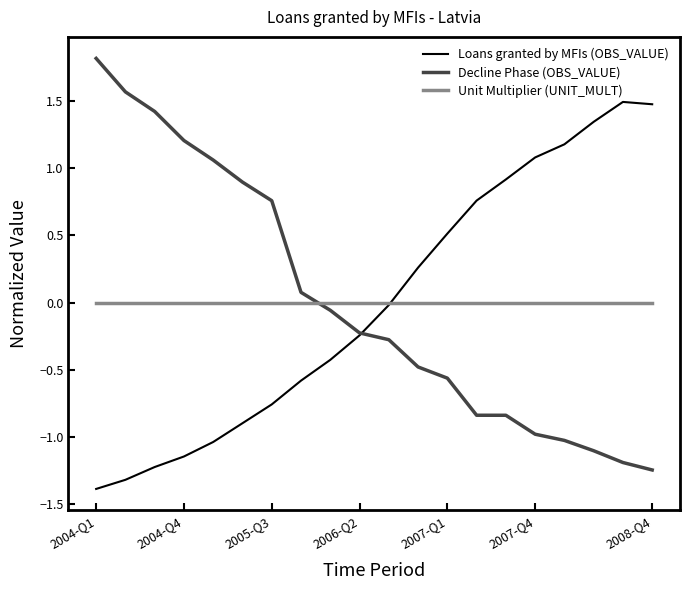

What is the greatest value displayed?

1.8